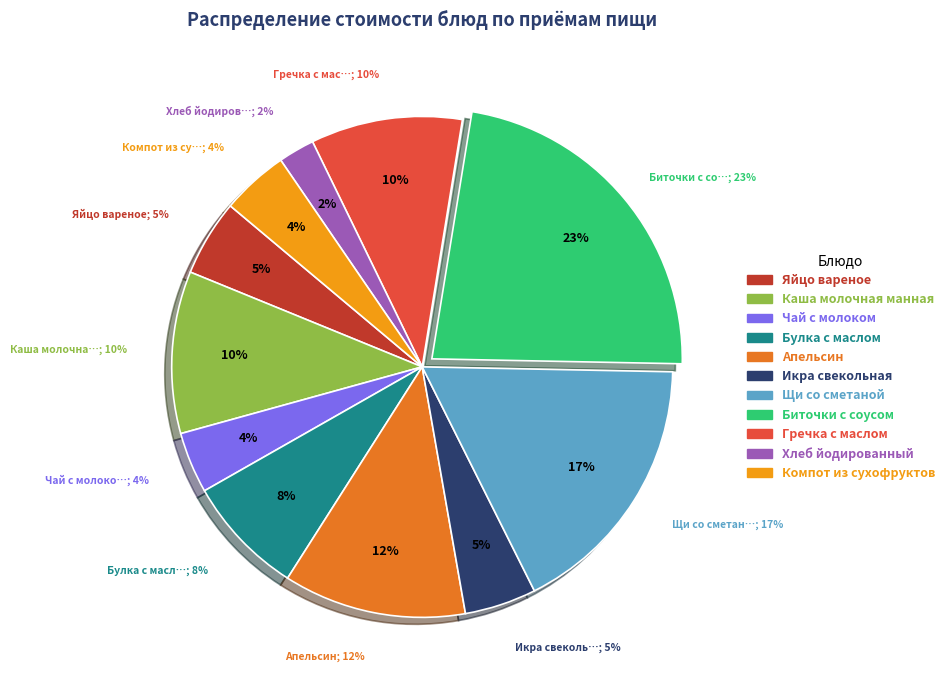

Approximately how many times larger is the value at Каша молочная манная compared to Компот из сухофруктов?

2.4